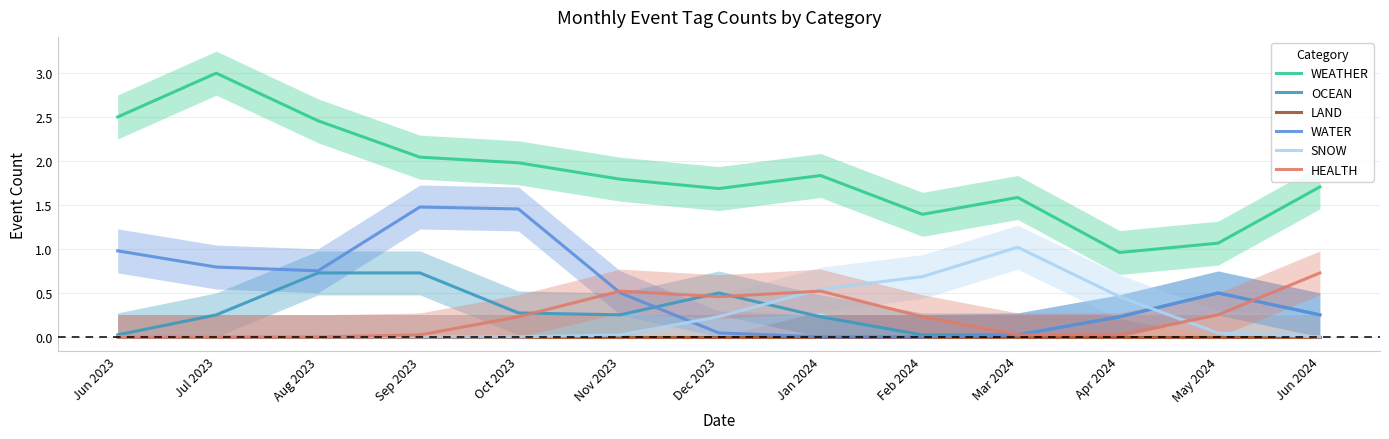

Between Oct 2023 and Feb 2024, which is larger?

Oct 2023